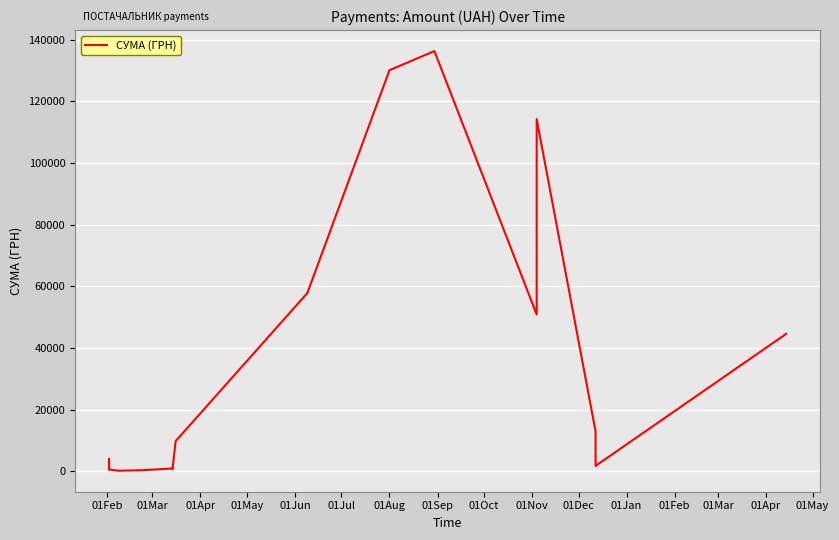

Count the number of values greater than 3724.

10